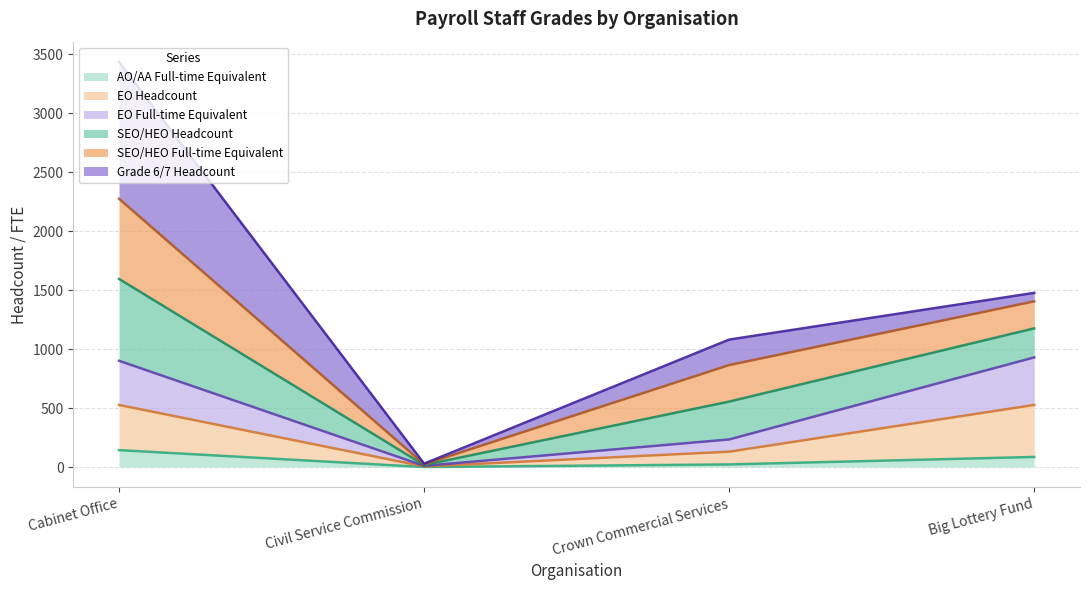

True or false: EO Full-time Equivalent and AO/AA Full-time Equivalent cross at least once.

False